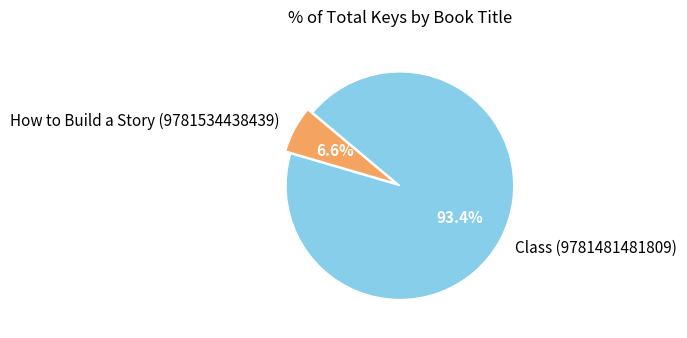

Rank the categories by value from lowest to highest.

How to Build a Story (9781534438439), Class (9781481481809)